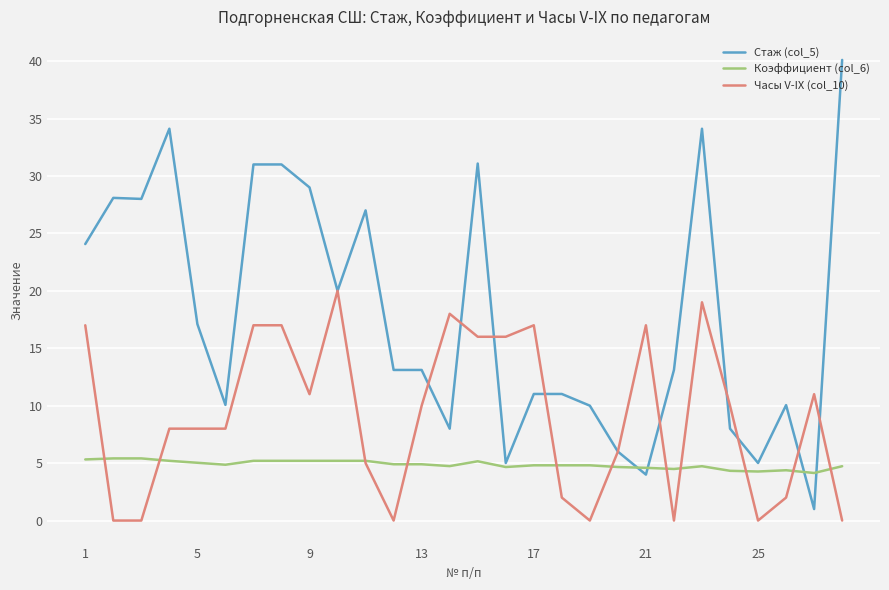

Which series has the largest total across all categories?

Стаж (col_5)